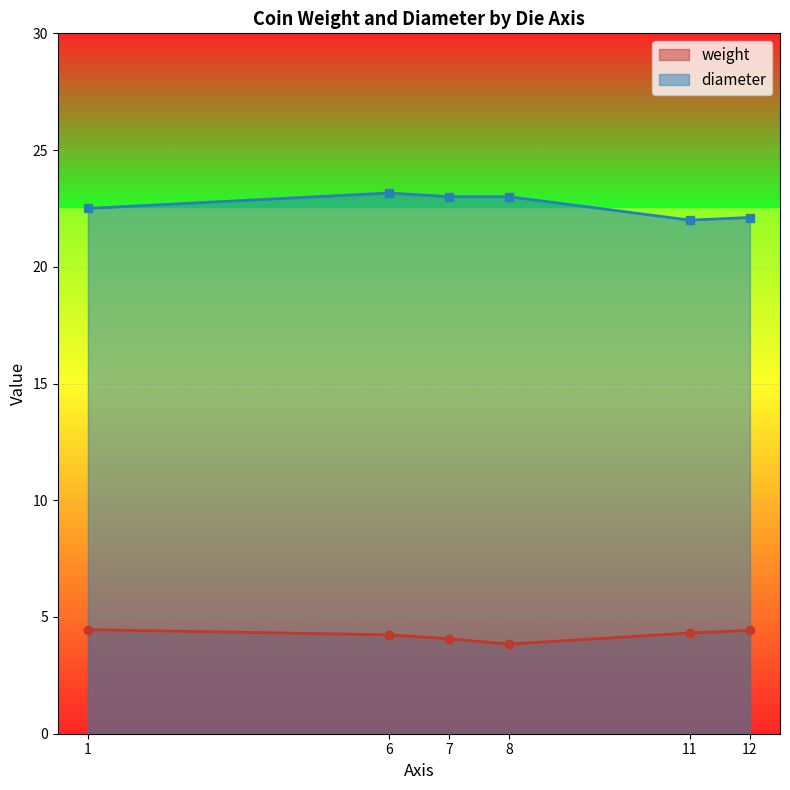

The value of diameter at 12 is 10.1. True or false?

False